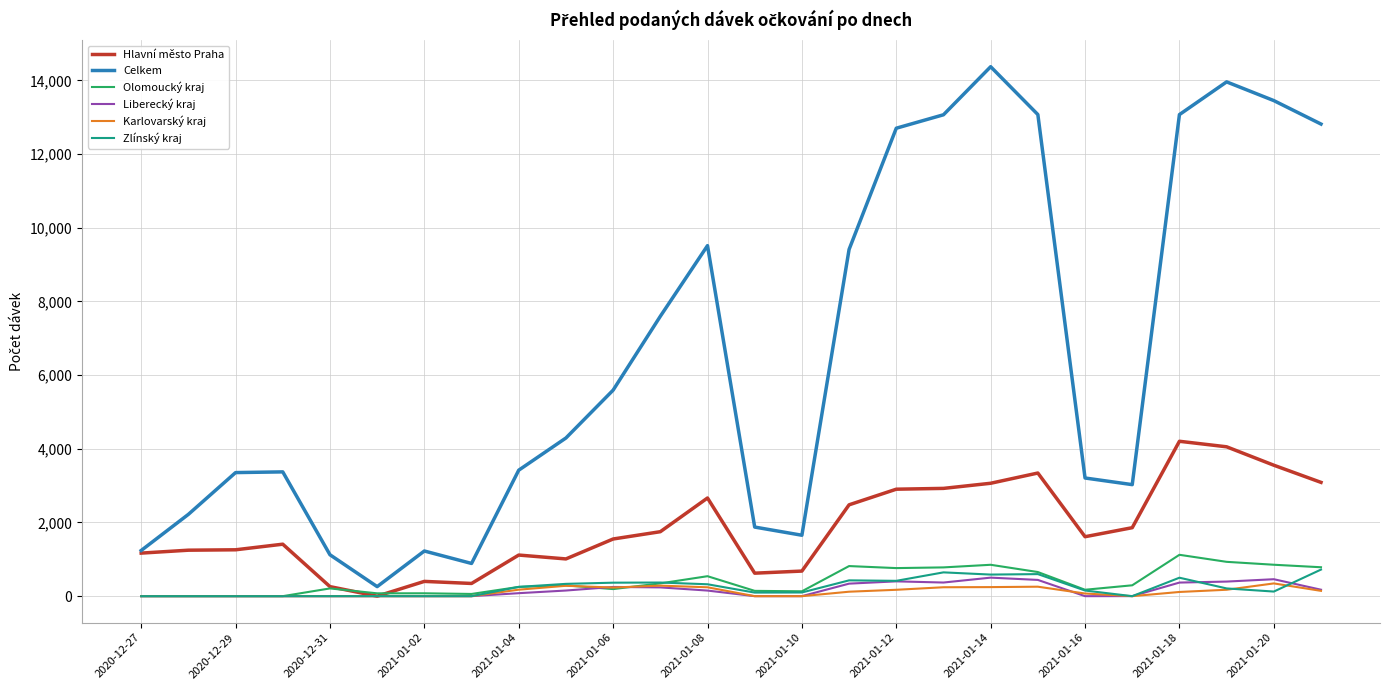

Which series has the widest spread of values?

Celkem